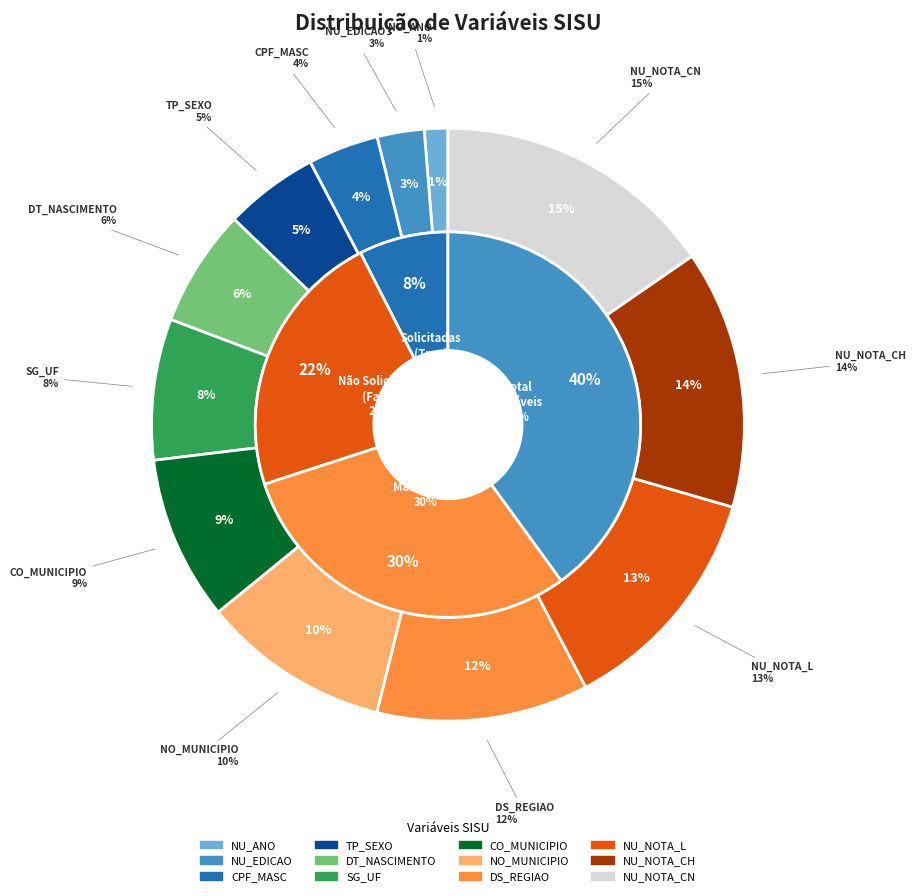

To the nearest percent, what portion does DS_REGIAO represent?

12%